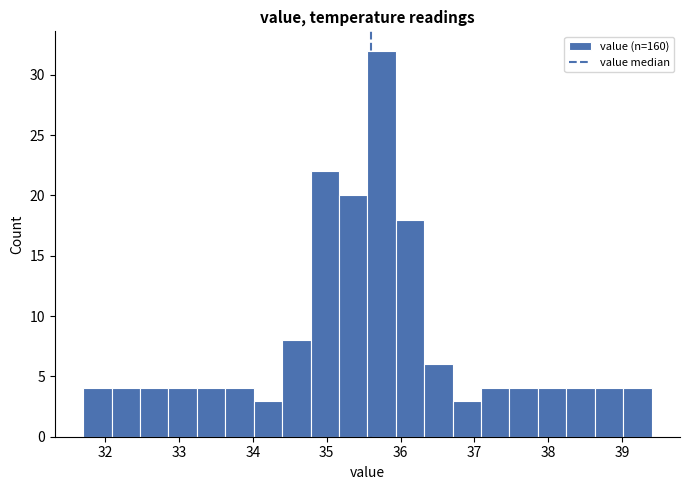

Around what value on the x-axis is the tallest bar? Give the approximate position of its centre, as read against the axis.

35.7